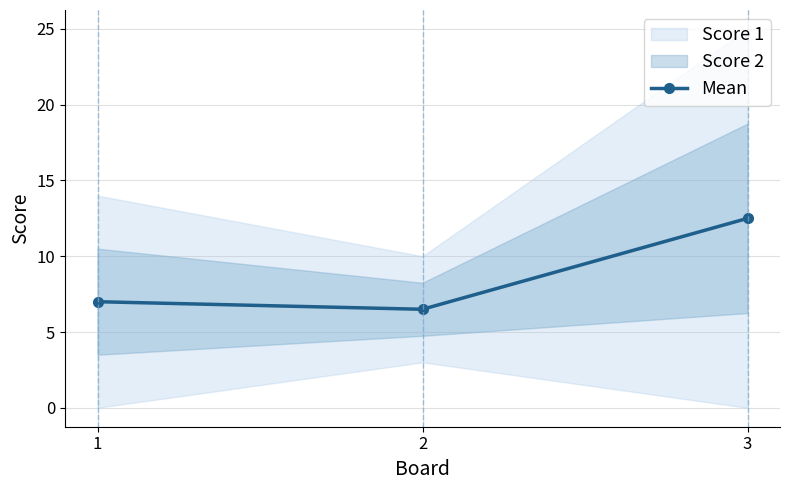

Reading left to right, what are all the values shown in this chart?

1=7.0	2=6.5	3=12.5